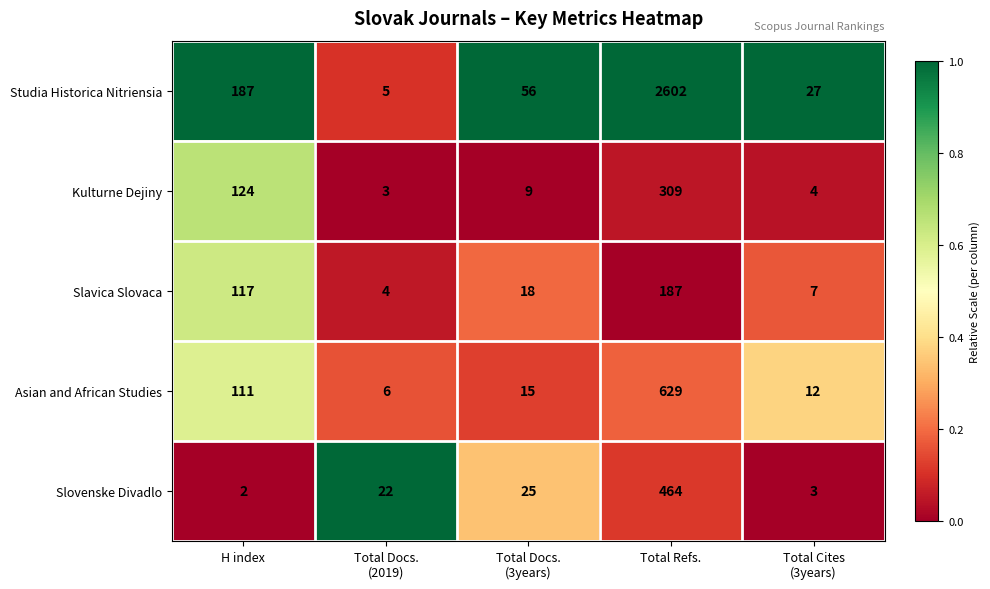

At which category is the sum across all series the highest?

Total Refs.